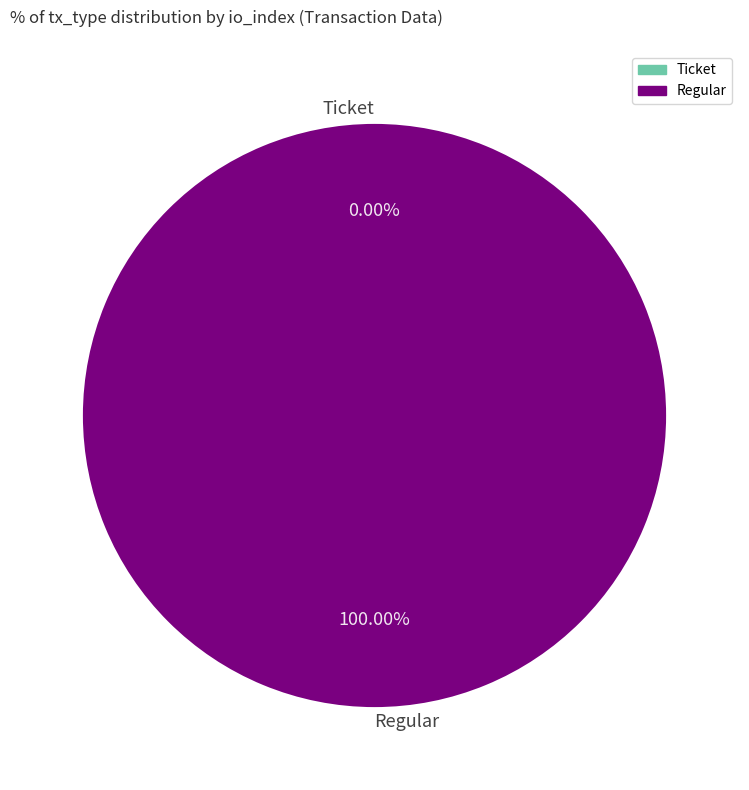

Combined, do Regular and Ticket account for over 50%?

Yes